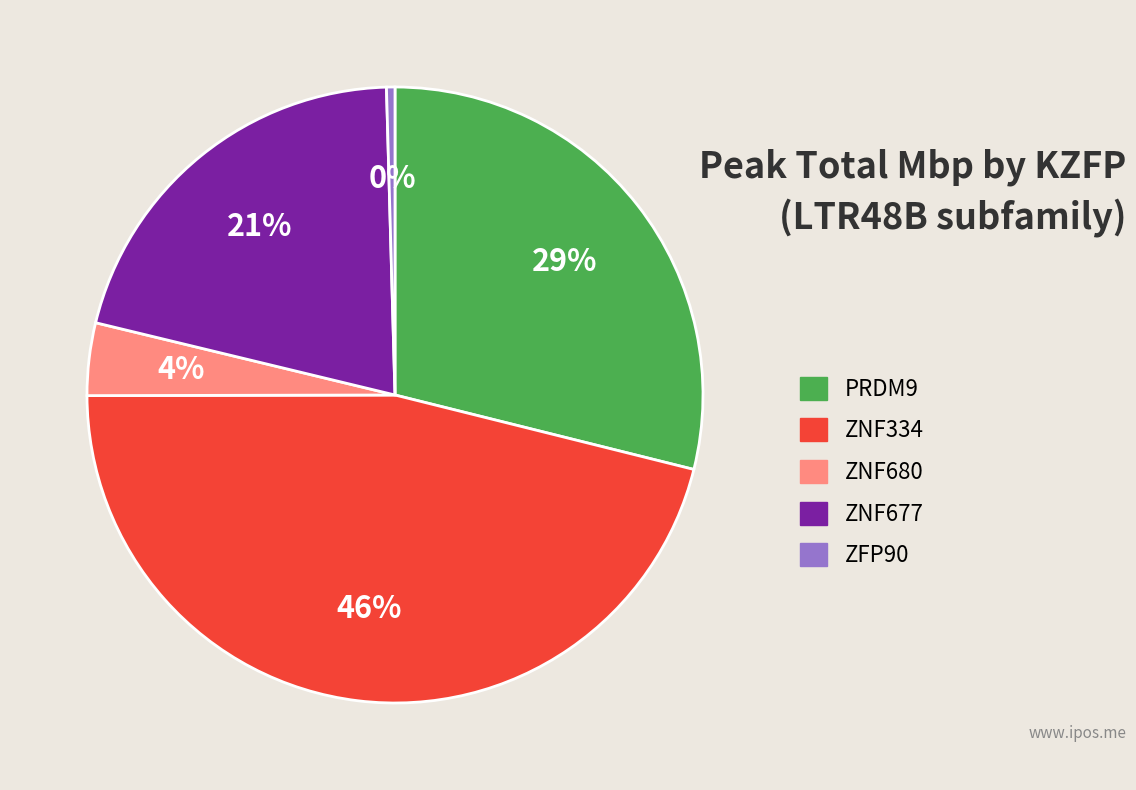

Do ZNF334 and ZFP90 together represent more than half of the pie?

No